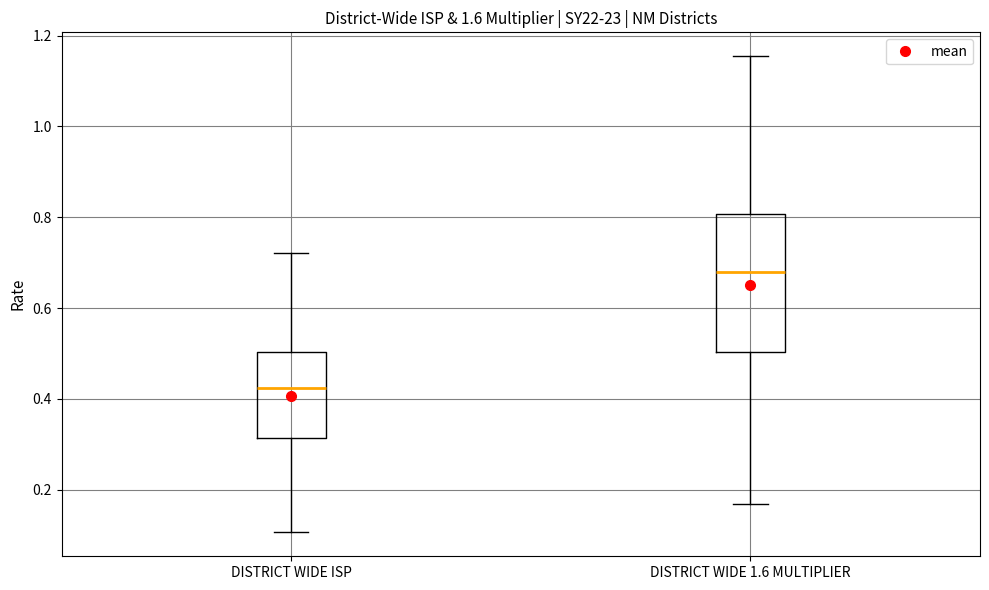

Where does the median line of the box for DISTRICT WIDE 1.6 MULTIPLIER sit on the y-axis? The values are not printed on the chart, so give them approximately, as read against the axis.

0.68